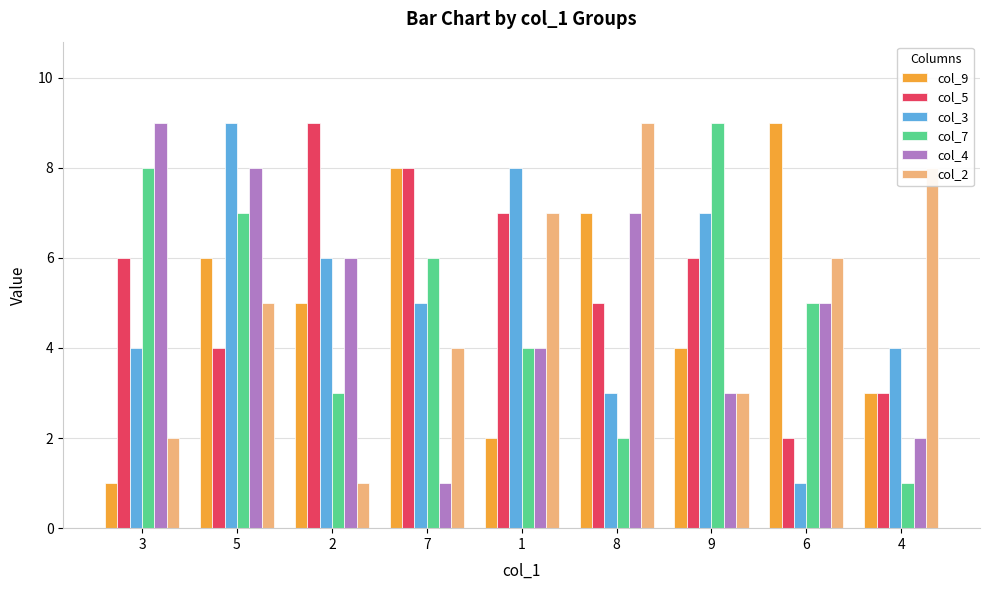

What are all the series names shown in the legend?

col_9, col_5, col_3, col_7, col_4, col_2